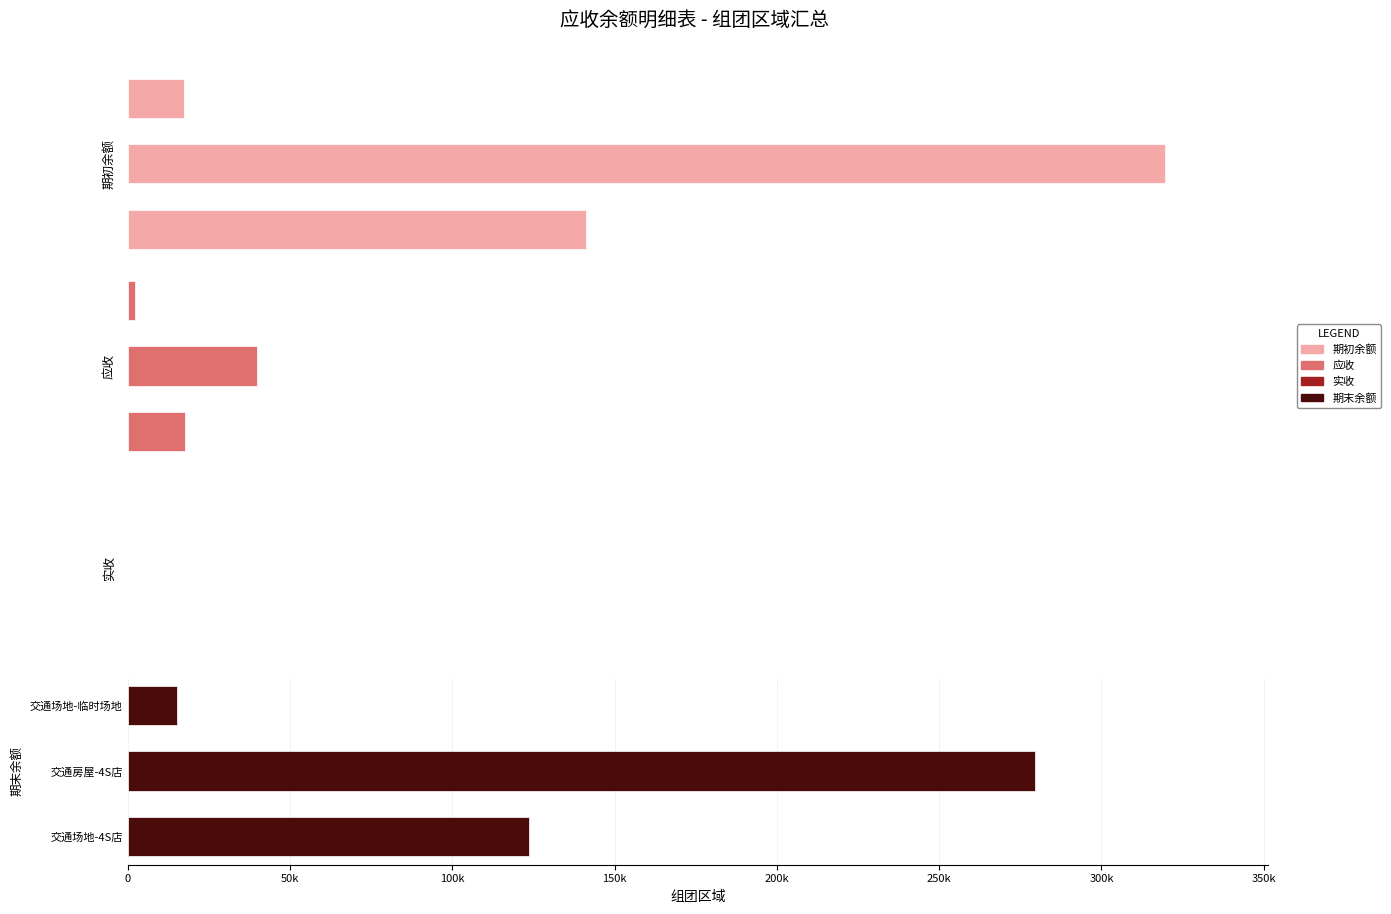

What are all the series names shown in the legend?

期初余额, 应收, 实收, 期末余额